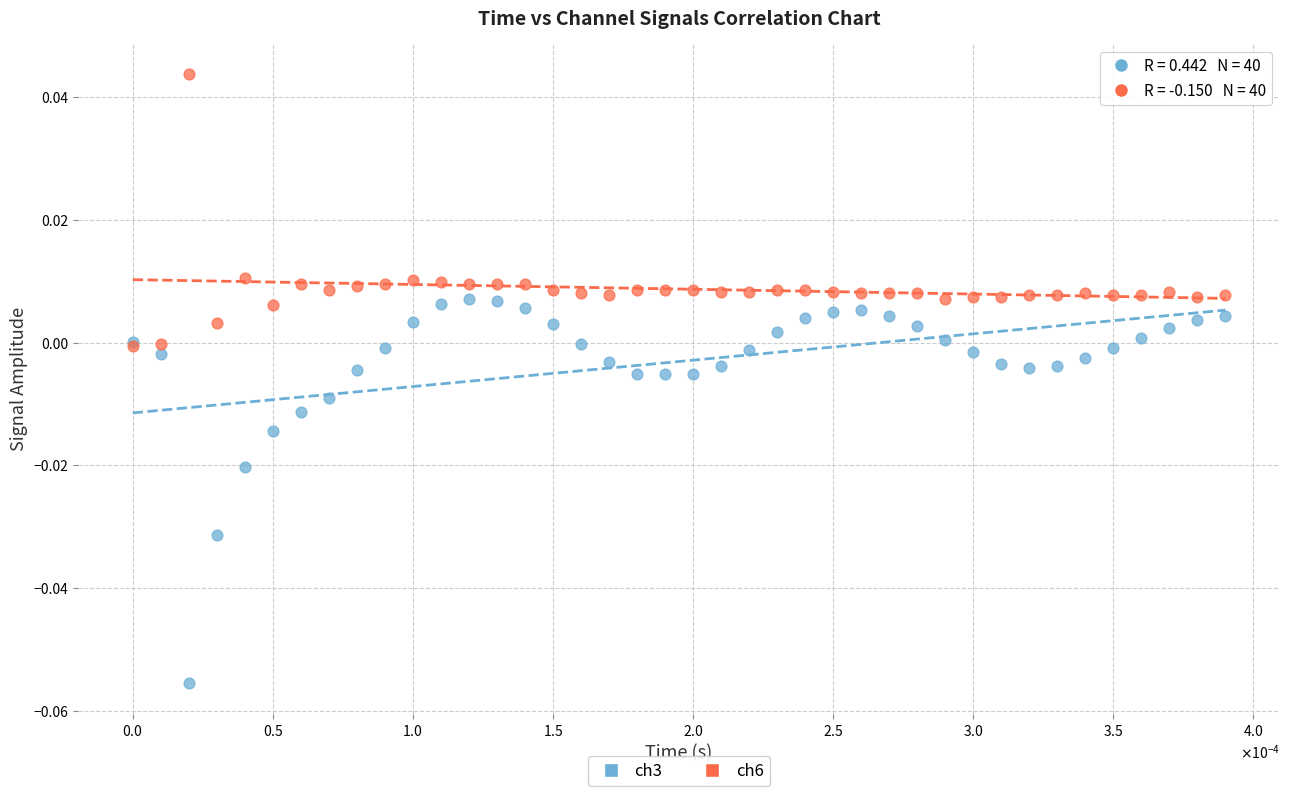

Which series has the largest Y range (max minus min)?

ch3